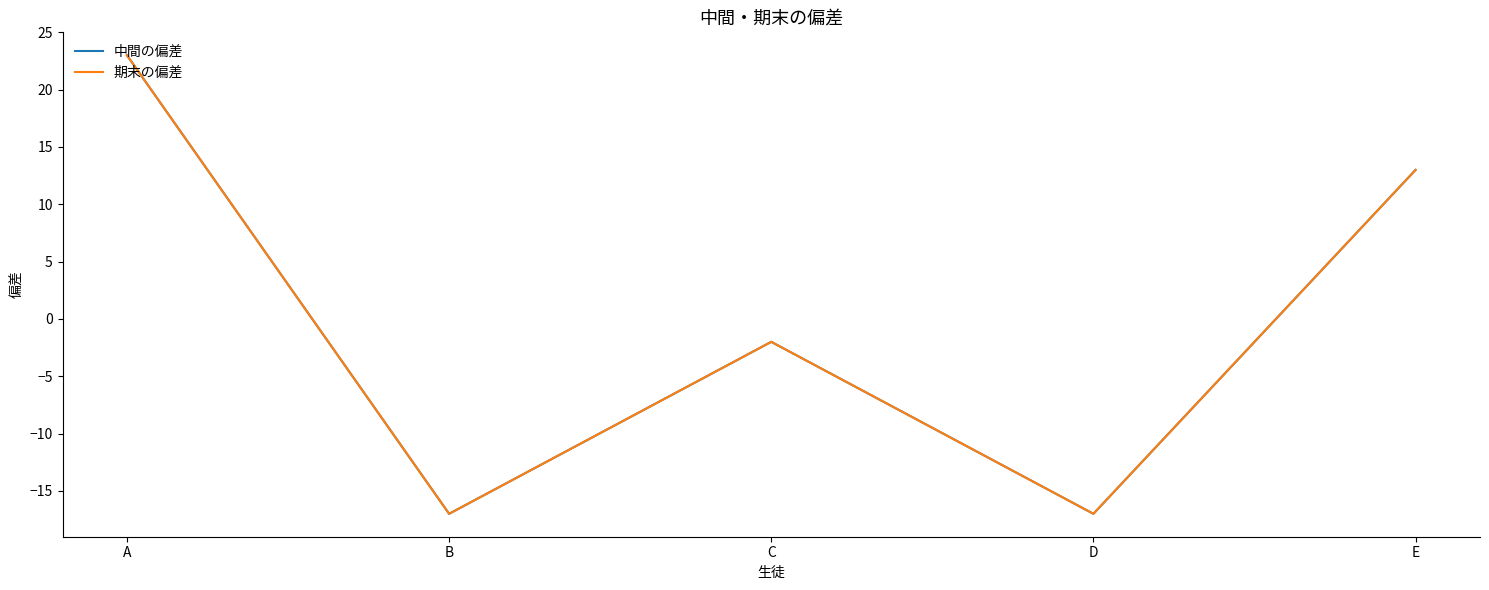

Is it true that 期末の偏差 equals 13 at E?

True